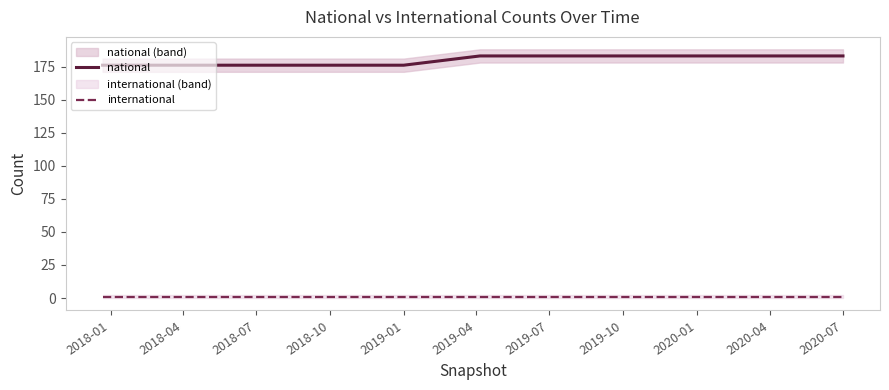

How many lines are shown in the chart?

2